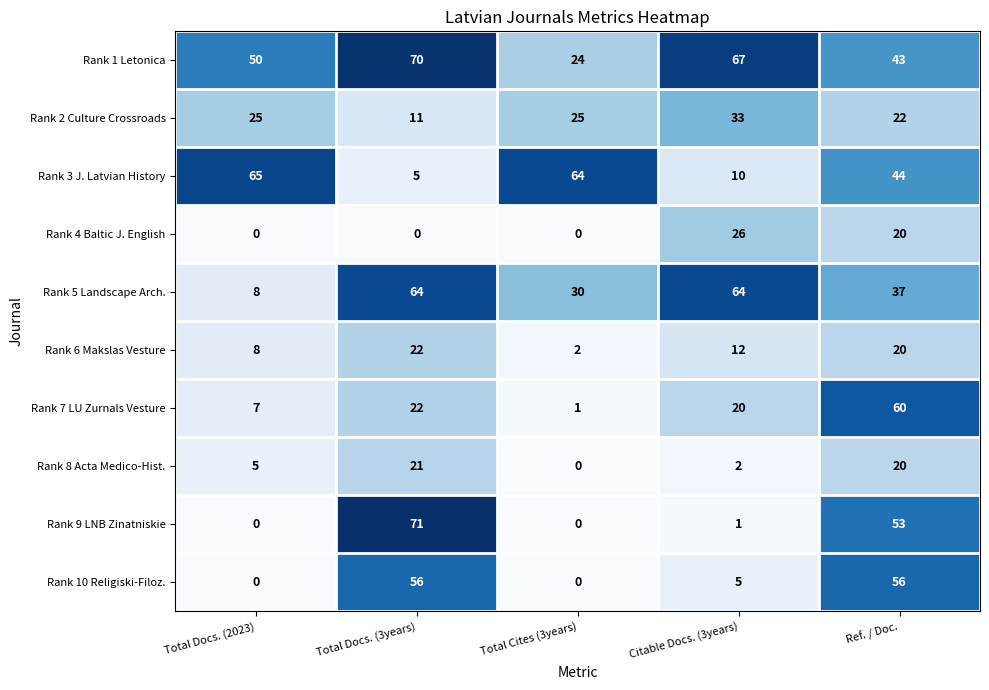

What is the sum of all Rank 5 Landscape Arch. values?

203